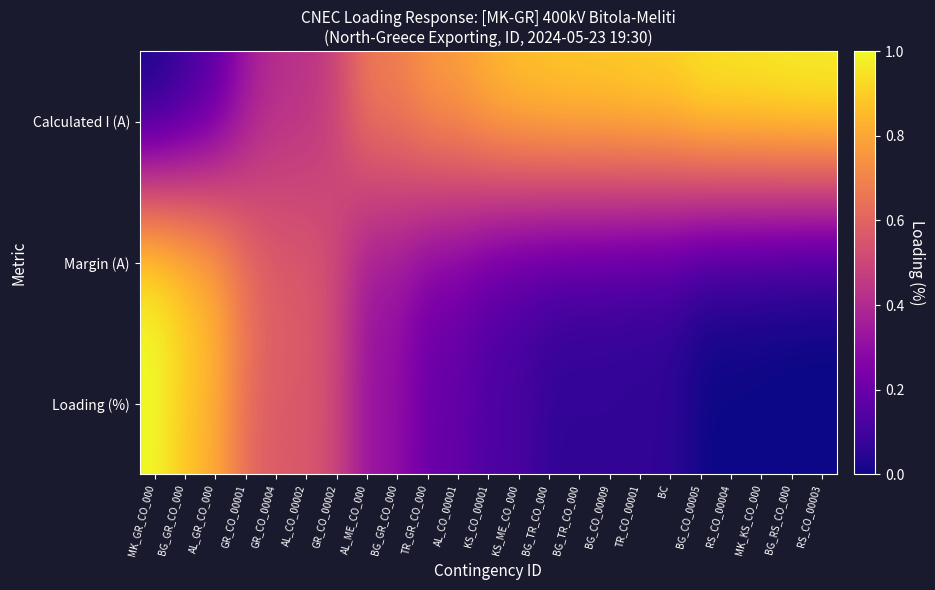

Which category has the highest value across all series?

RS_CO_00003